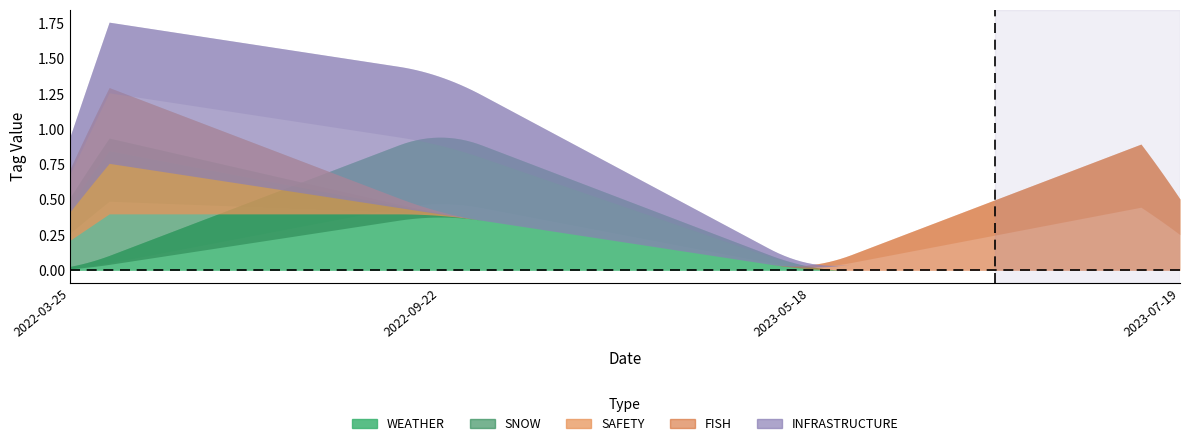

What are all the series names shown in the legend?

WEATHER, SNOW, SAFETY, FISH, INFRASTRUCTURE